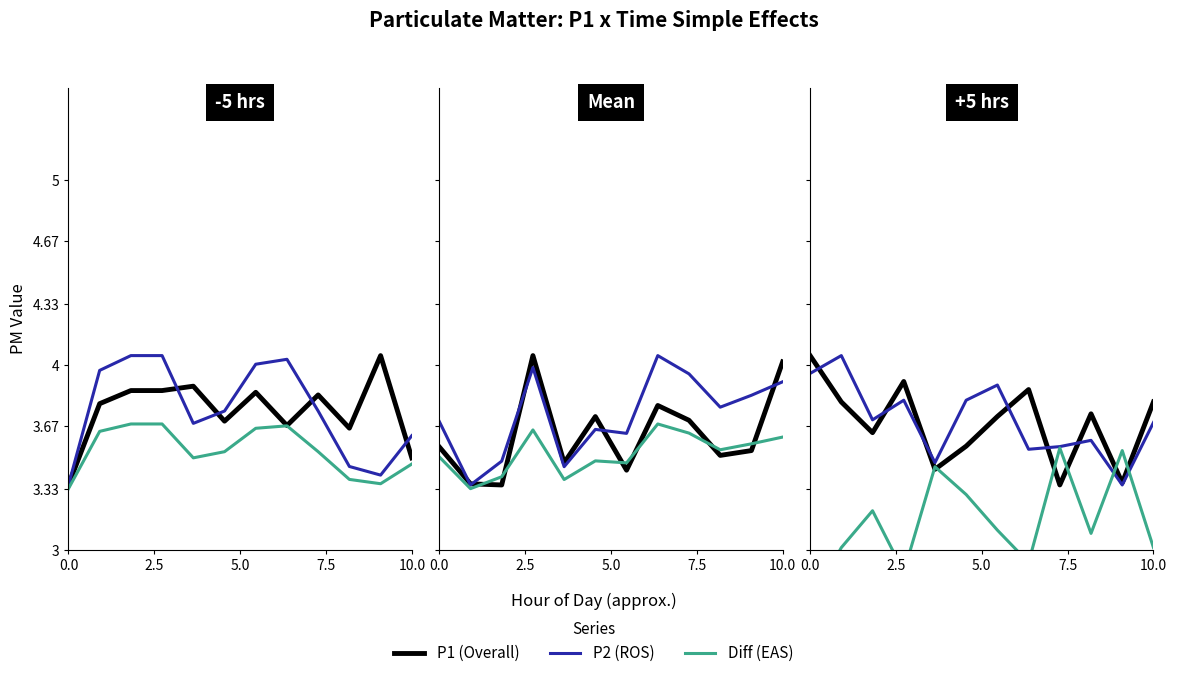

At how many categories does at least one series exceed 2?

12